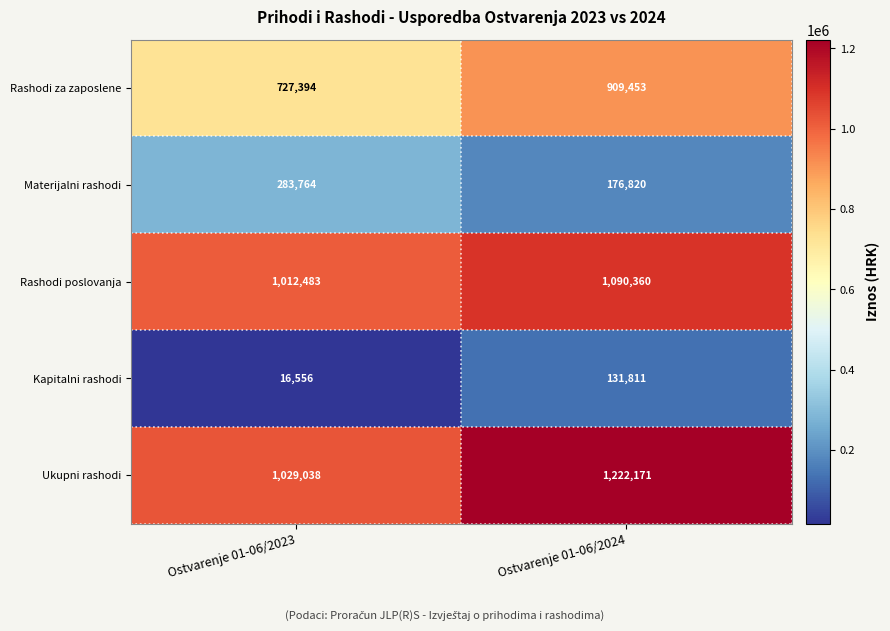

Is it true that Kapitalni rashodi equals 131811 at Ostvarenje 01-06/2024?

True